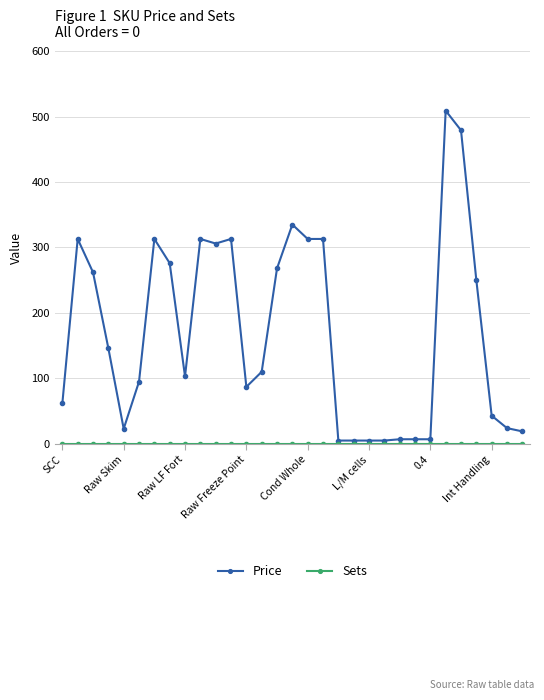

Which series has the largest total across all categories?

Price